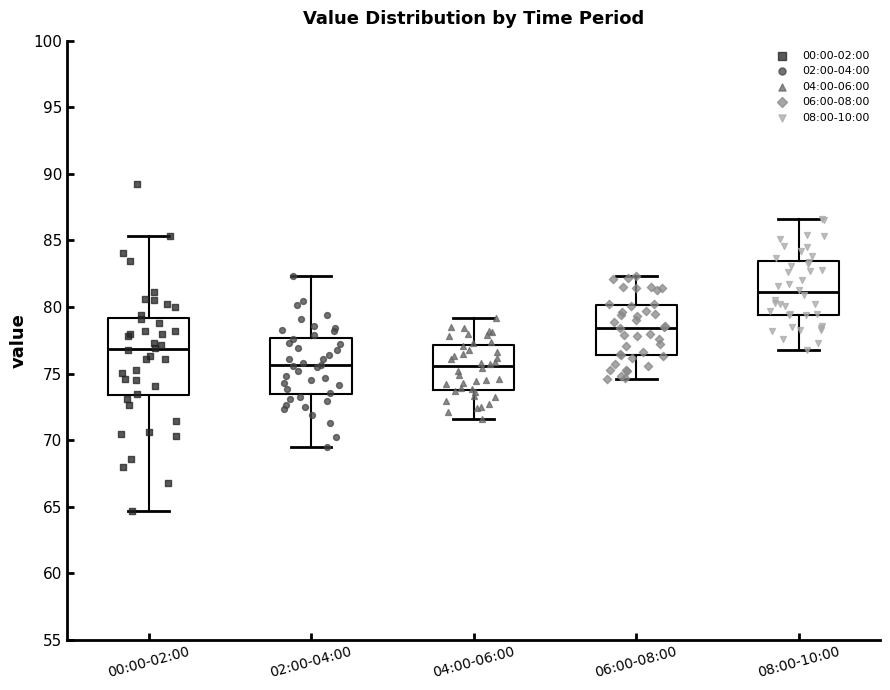

Reading left to right, read every box against the y-axis: the position of its median line, the range the box covers, and the ends of its whiskers. The values are not printed on the chart, so give them approximately, as read against the axis.

00:00-02:00: median 77.0, box 73.5 to 79.0, whiskers 64.5 to 85.5
02:00-04:00: median 75.5, box 73.5 to 77.5, whiskers 69.5 to 82.5
04:00-06:00: median 75.5, box 74.0 to 77.0, whiskers 71.5 to 79.0
06:00-08:00: median 78.5, box 76.5 to 80.0, whiskers 74.5 to 82.5
08:00-10:00: median 81.0, box 79.5 to 83.5, whiskers 77.0 to 86.5